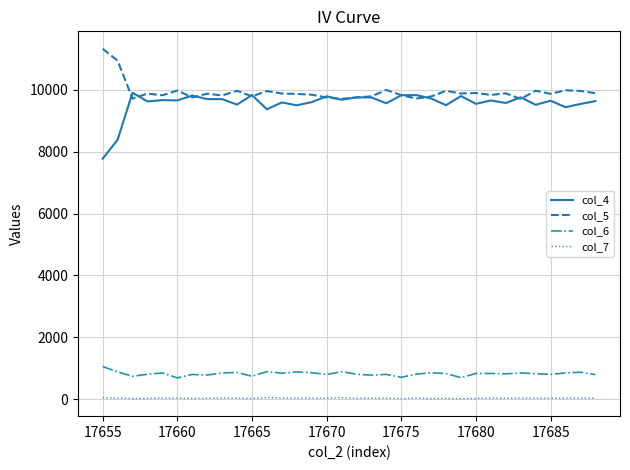

True or false: col_5 and col_6 intersect in this chart.

False